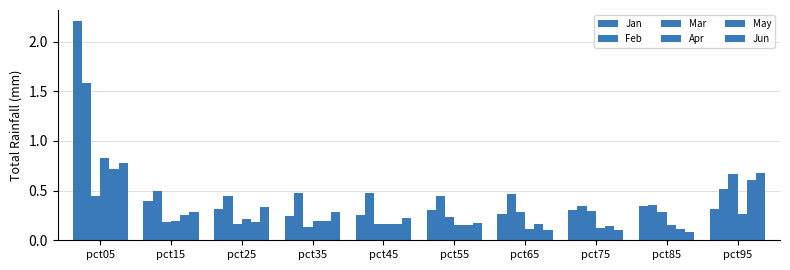

Reading left to right, what are all the values shown in this chart?

Jan: 2.2	0.4	0.3	0.2	0.3	0.3	0.3	0.3	0.3	0.3
Feb: 1.6	0.5	0.4	0.5	0.5	0.4	0.5	0.3	0.4	0.5
Mar: 0.4	0.2	0.2	0.1	0.2	0.2	0.3	0.3	0.3	0.7
Apr: 0.8	0.2	0.2	0.2	0.2	0.2	0.1	0.1	0.2	0.3
May: 0.7	0.3	0.2	0.2	0.2	0.2	0.2	0.1	0.1	0.6
Jun: 0.8	0.3	0.3	0.3	0.2	0.2	0.1	0.1	0.1	0.7